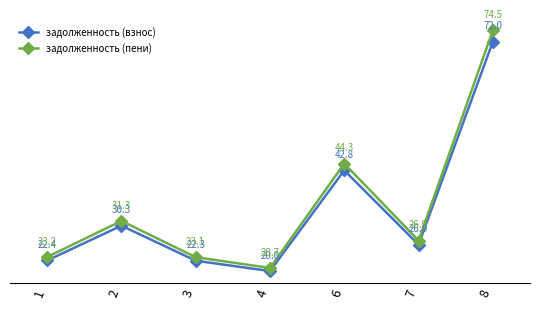

True or false: задолженность (пени) has more than 0 interior local peaks.

True